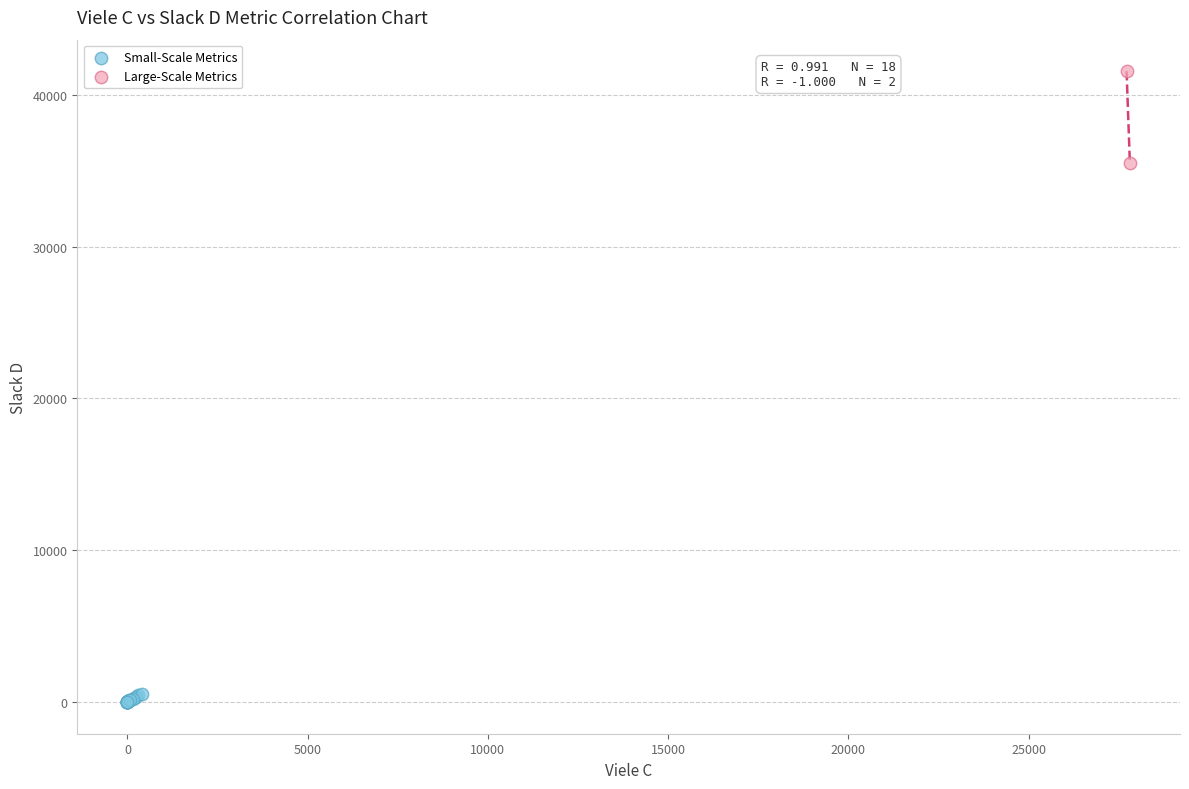

What are all the series names shown in the legend?

Small-Scale Metrics, Large-Scale Metrics